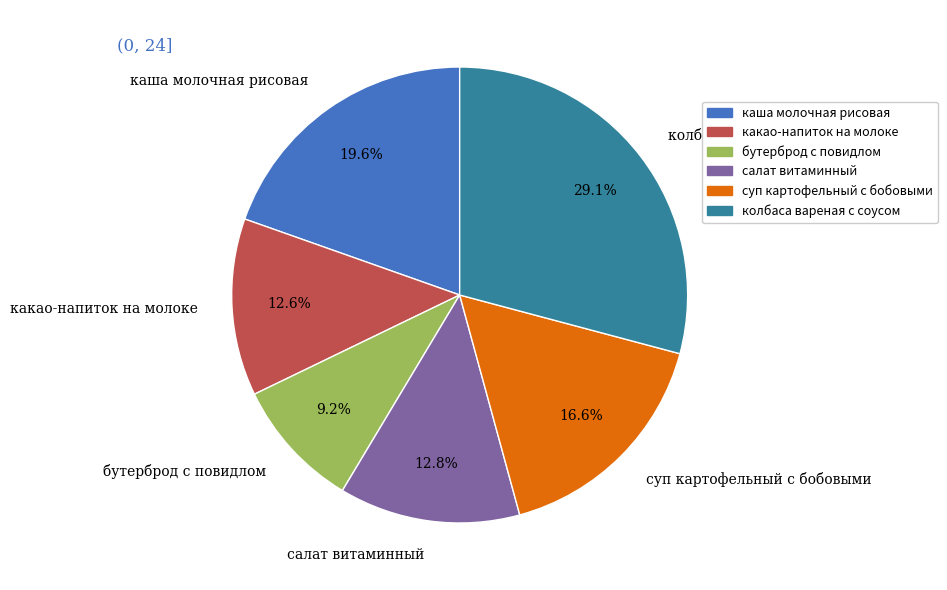

The суп картофельный с бобовыми slice represents 8% of the pie. True or false?

False